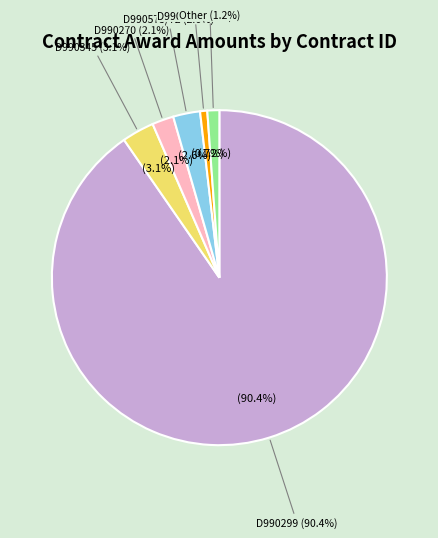

To the nearest percent, what is the difference between the largest and smallest slice percentages?

90%